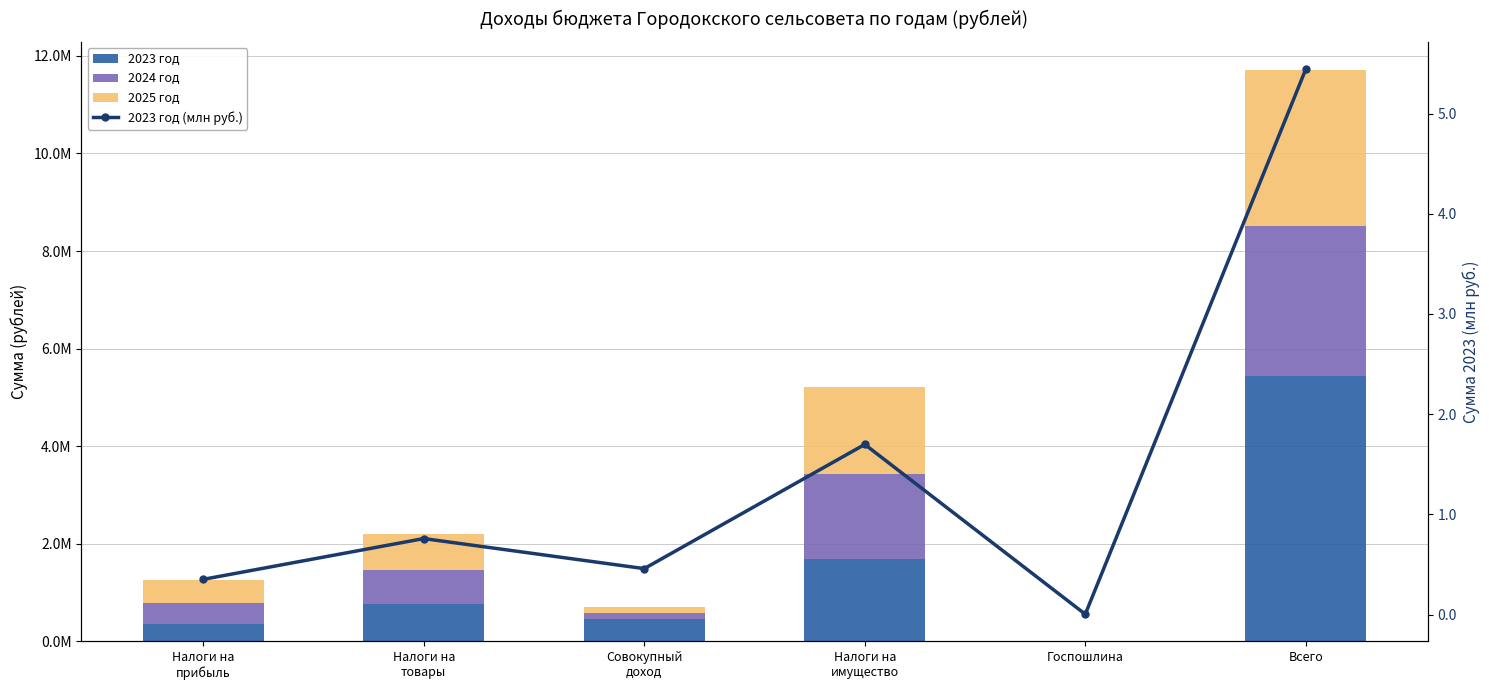

Reading right to left, transcribe all the data shown in this chart.

2023 год: Всего=5442470.6	Госпошлина=4100.0	Налоги на
имущество=1698122.0	Совокупный
доход=458896.5	Налоги на
товары=758800.0	Налоги на
прибыль=351786.0
2024 год: Всего=3072098.0	Госпошлина=3400.0	Налоги на
имущество=1737543.0	Совокупный
доход=124923.0	Налоги на
товары=703100.0	Налоги на
прибыль=445440.0
2025 год: Всего=3185976.0	Госпошлина=3400.0	Налоги на
имущество=1779262.0	Совокупный
доход=132072.0	Налоги на
товары=744400.0	Налоги на
прибыль=468650.0
2023 год (млн руб.): Всего=5.4	Госпошлина=0.0	Налоги на
имущество=1.7	Совокупный
доход=0.5	Налоги на
товары=0.8	Налоги на
прибыль=0.4